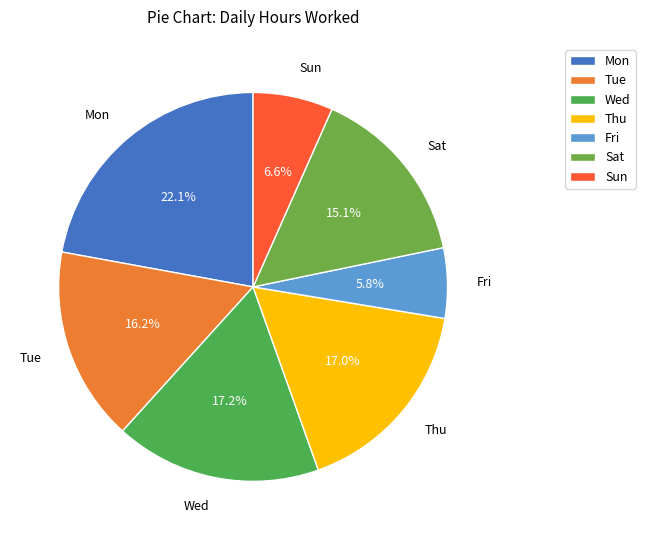

What is the smallest slice in the pie chart?

Fri